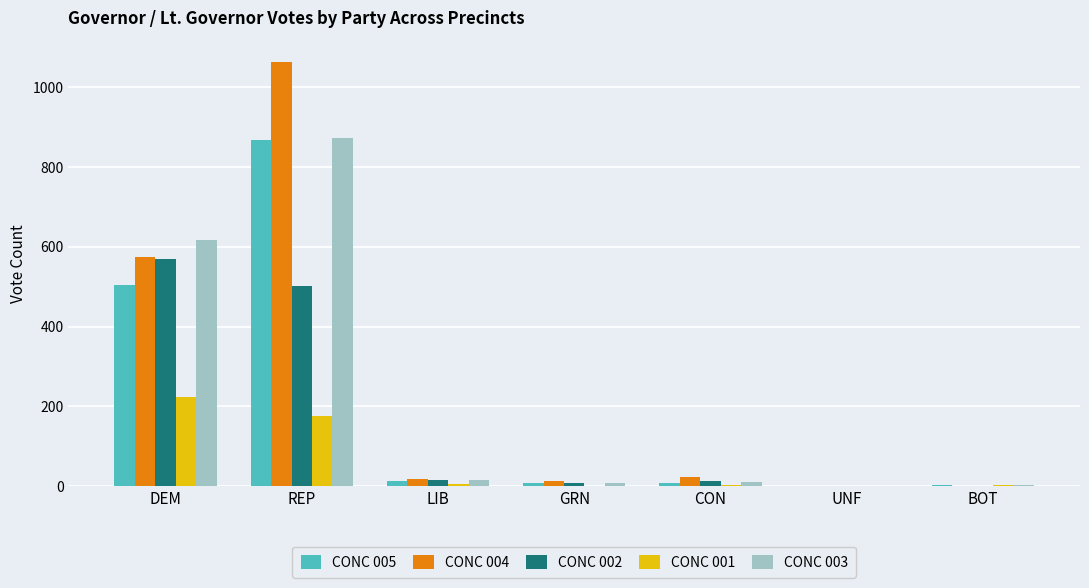

What is the highest value of the CONC 004 series?

1064